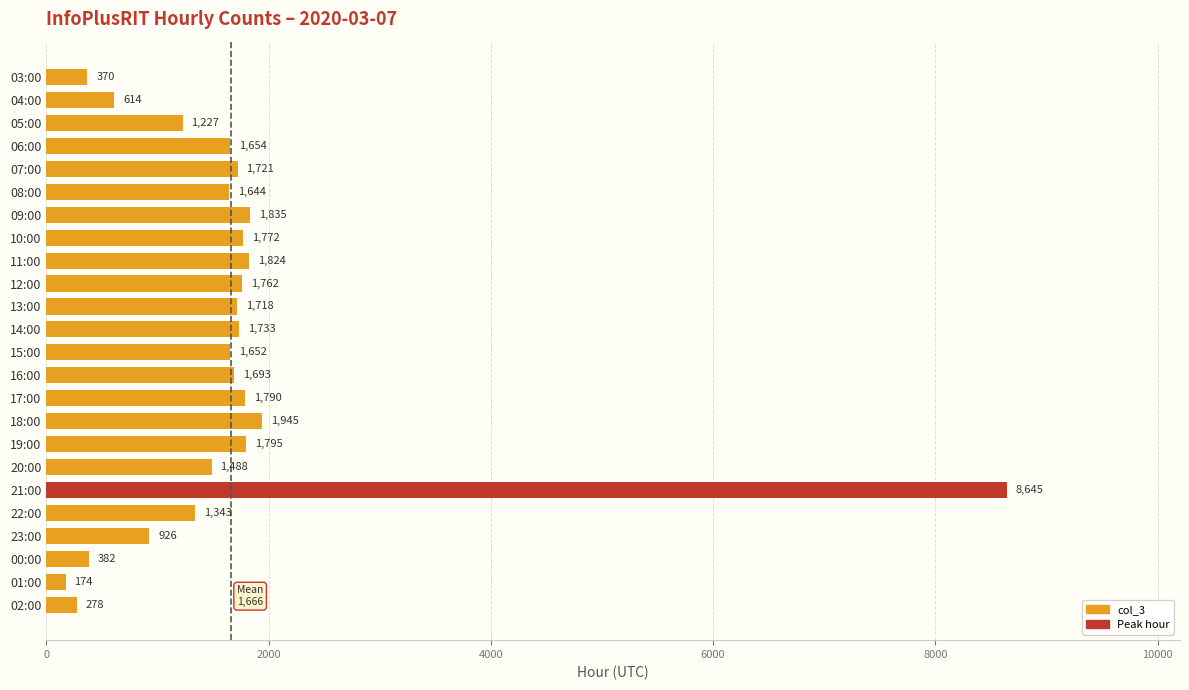

What is the greatest value displayed?

8645